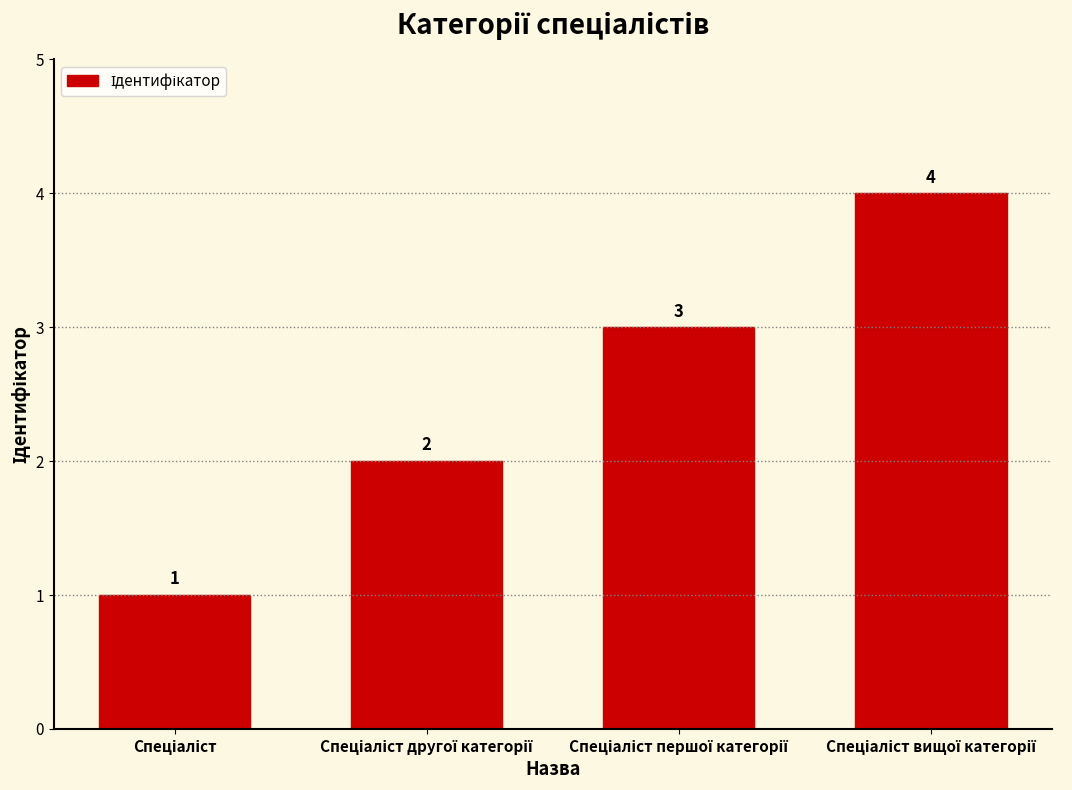

What is the sum of all values?

10